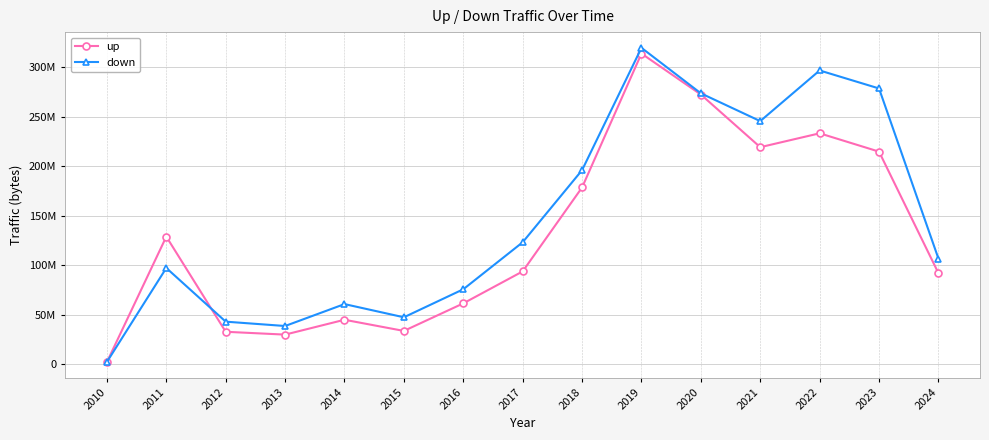

Where do up and down first cross each other?

2010 and 2011